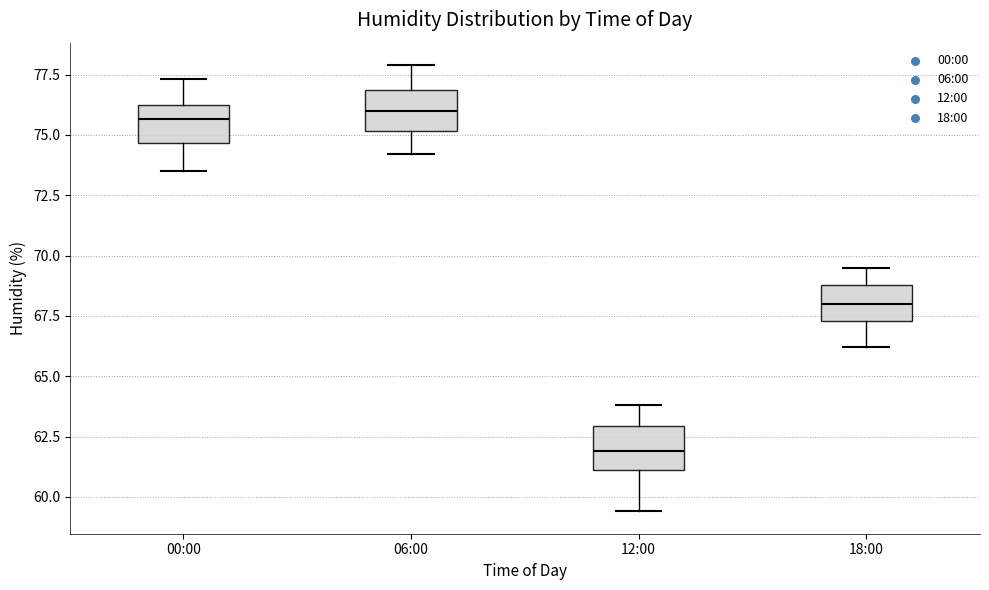

Where is the upper edge of the box for 12:00 on the y-axis? The values are not printed on the chart, so give them approximately, as read against the axis.

63.0